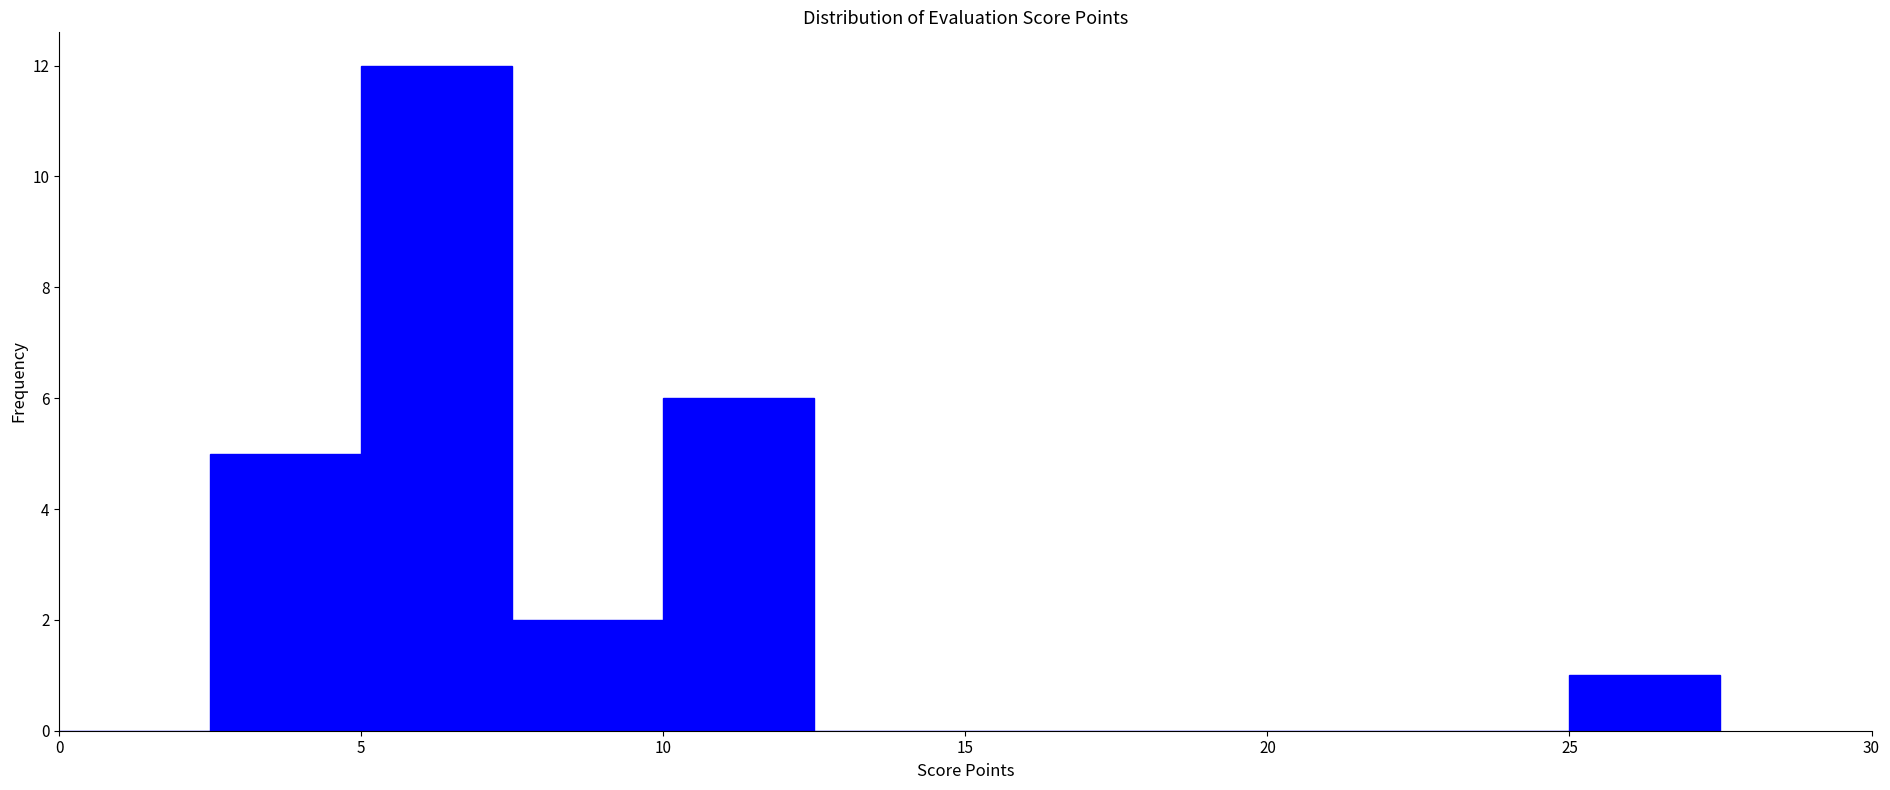

How tall is the bar that spans 10.0 to 12.5 on the x-axis? The values are not printed on the chart, so give them approximately, as read against the axis.

6